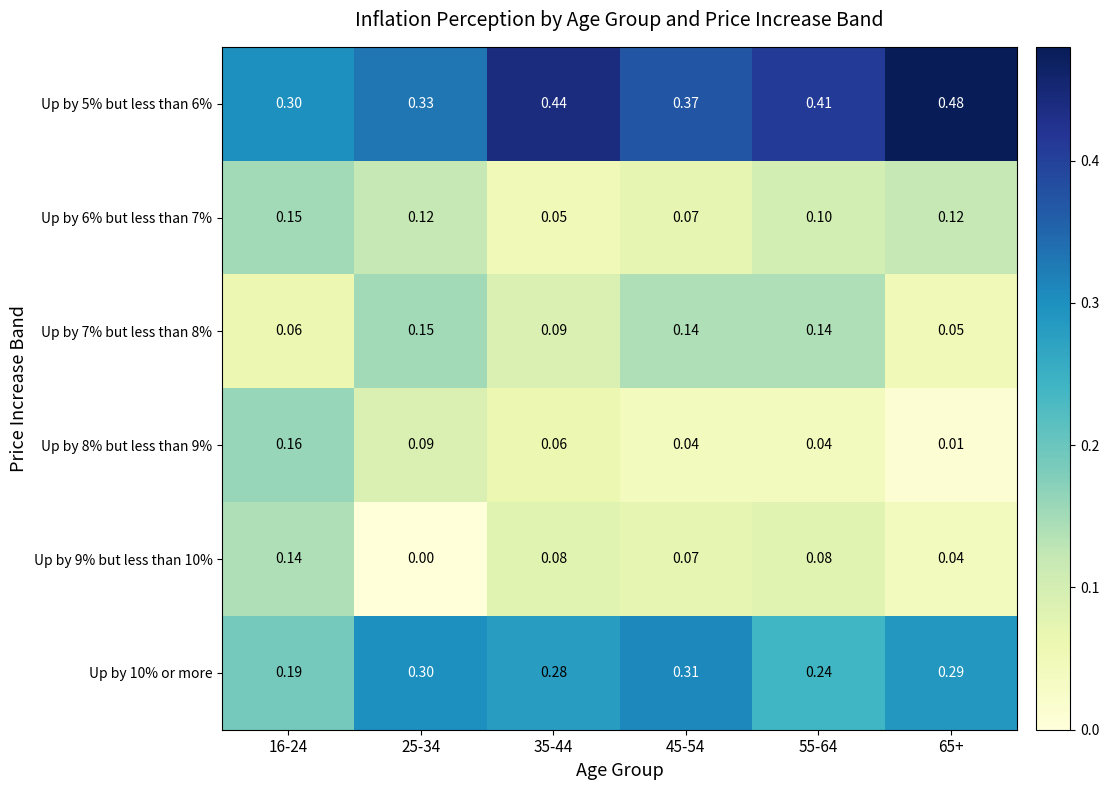

Is the value of Up by 8% but less than 9% at 35-44 greater than the value of Up by 7% but less than 8% at 25-34?

No